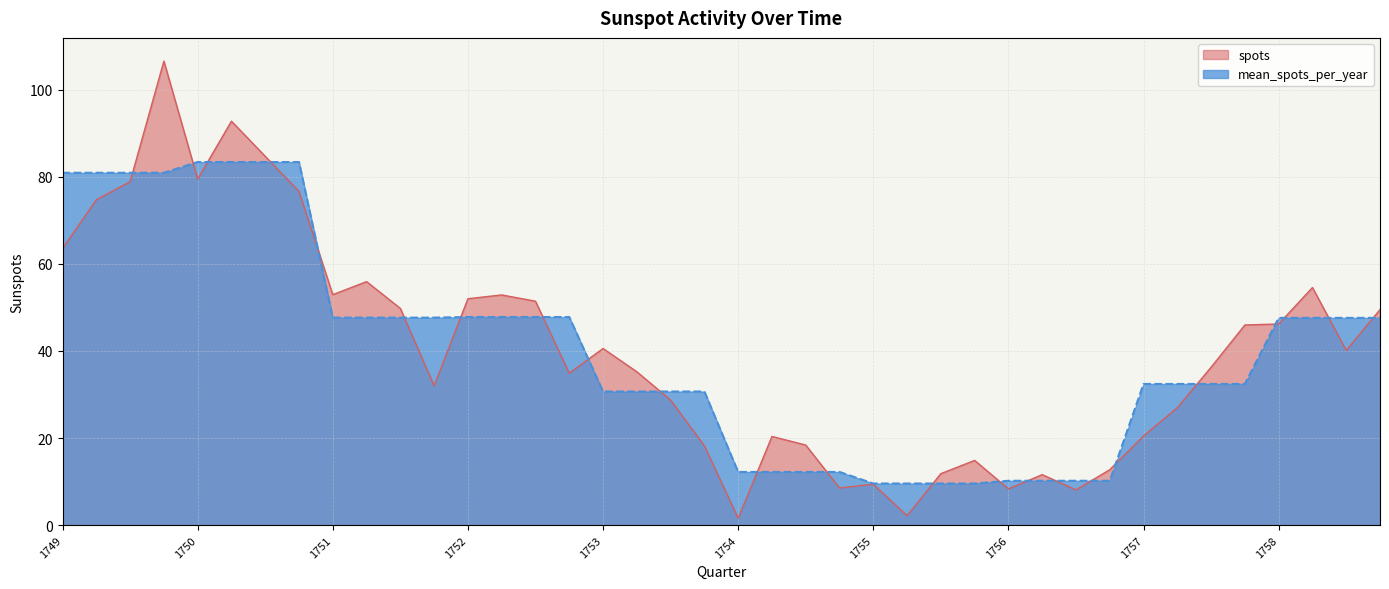

At how many categories does at least one series exceed 97?

1